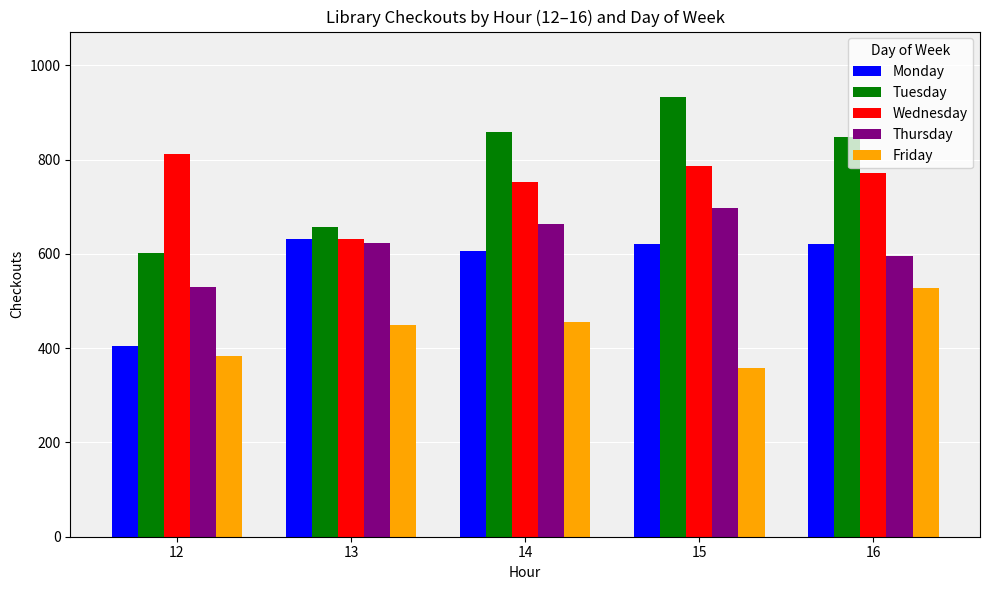

What is the difference between the Tuesday values at 12 and 14?

258